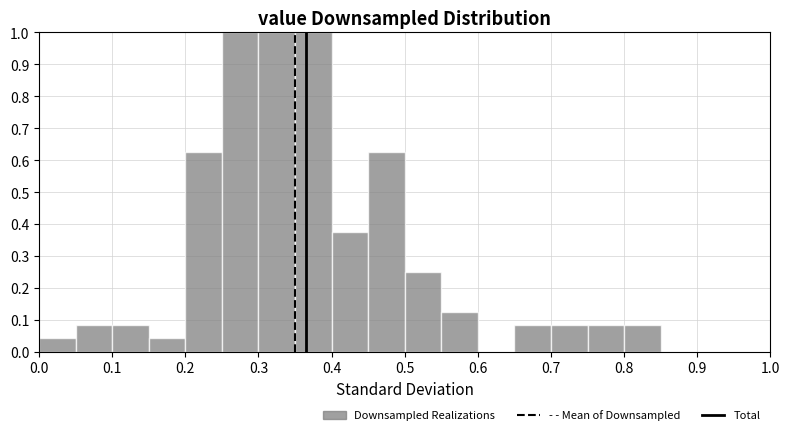

What is the height of the bar covering 0.20 to 0.25 on the x-axis? The values are not printed on the chart, so give them approximately, as read against the axis.

0.63